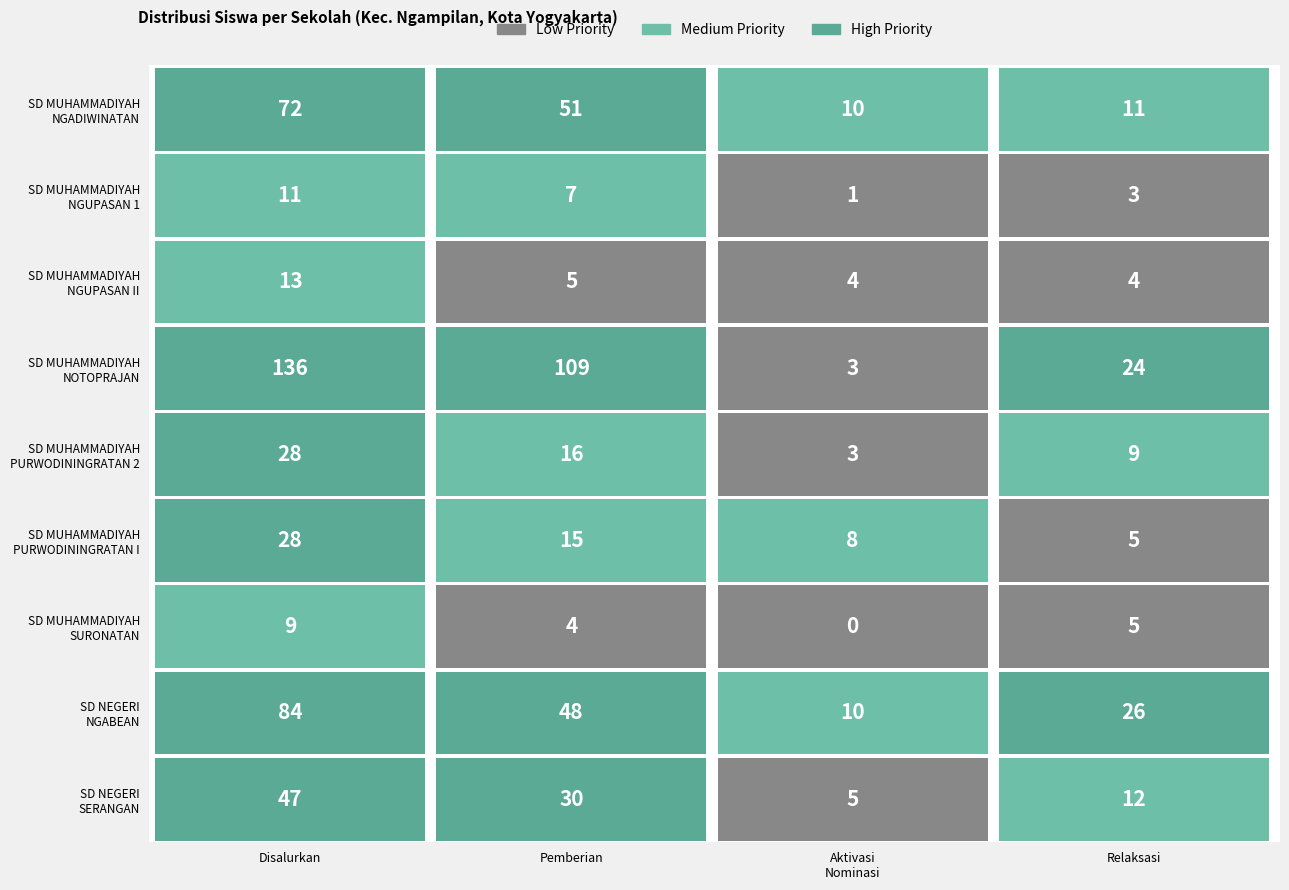

Where does the SD MUHAMMADIYAH NOTOPRAJAN series first go above 109?

Disalurkan